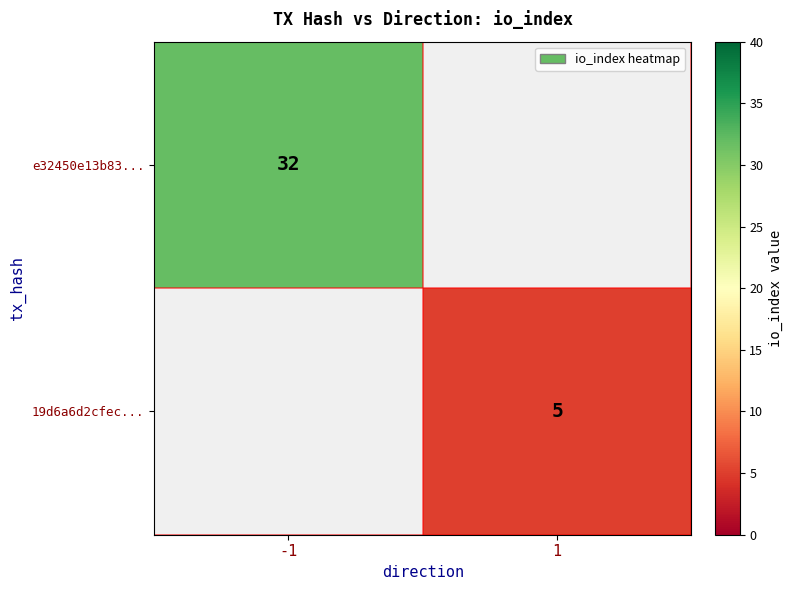

The 19d6a6d2cfec... series shows 9 at 1. True or false?

False